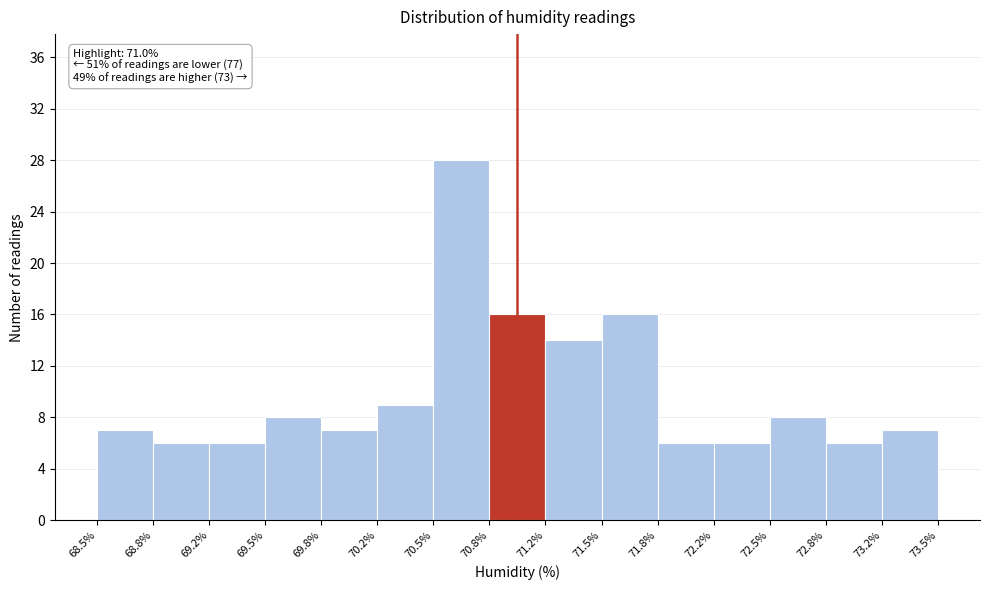

Which range on the x-axis has the tallest bar?

70.5% to 70.8%